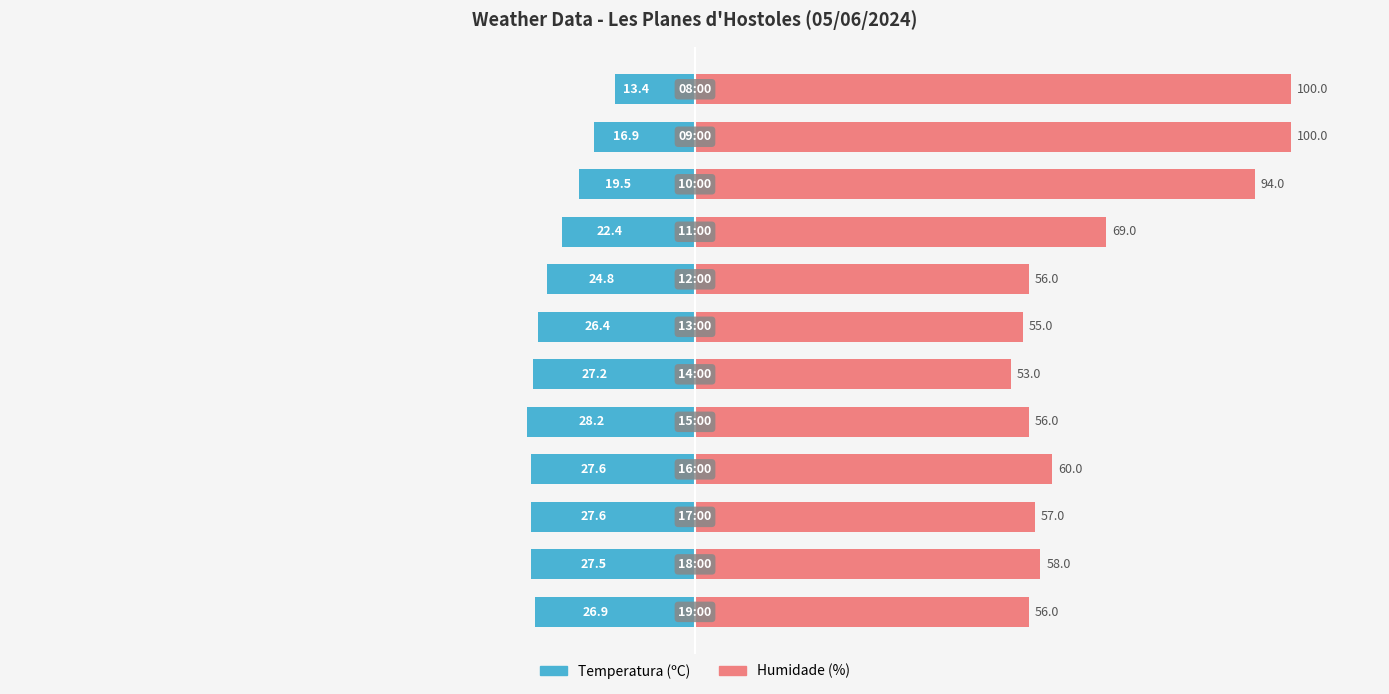

True or false: Humidade (%) has a value of 94.3 at 50.

False